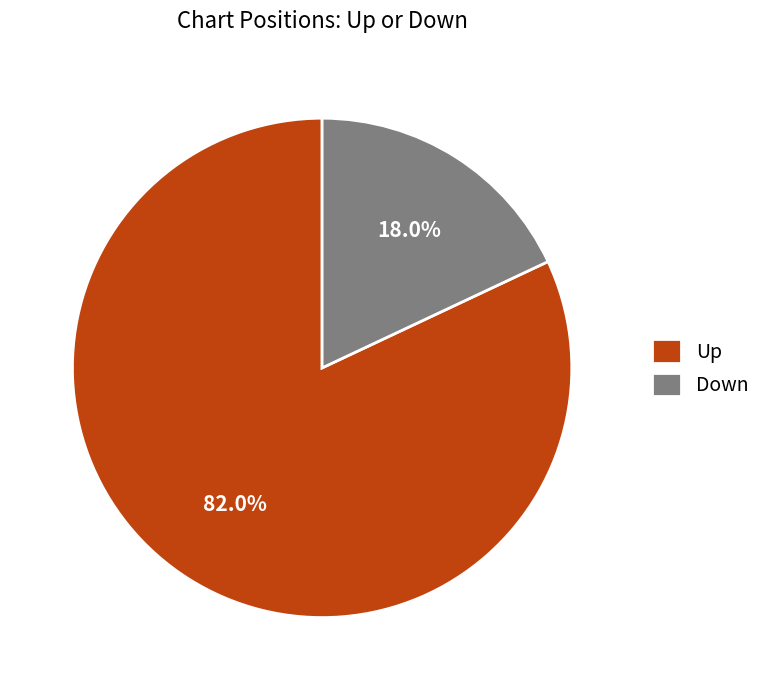

How many segments does this pie chart have?

2